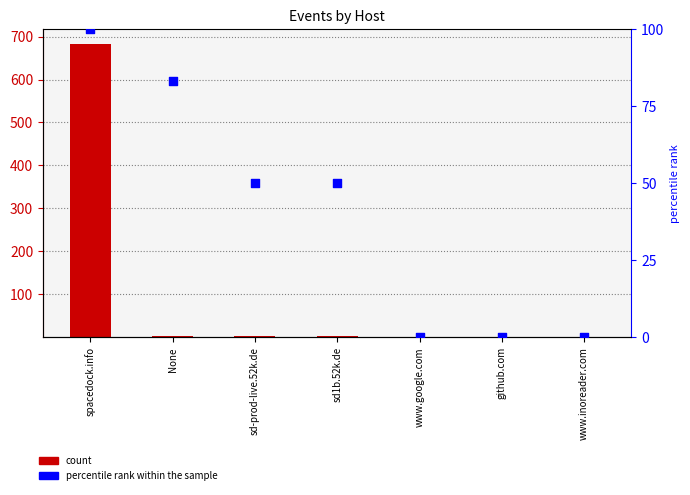

Which series reaches the minimum Y coordinate?

percentile rank within the sample